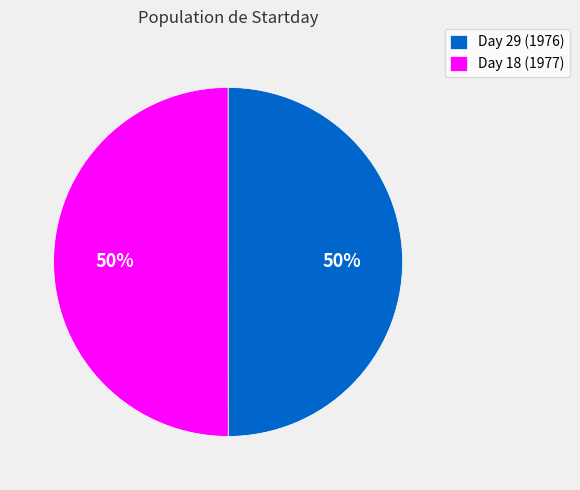

True or false: Day 29 (1976) accounts for 65% of the total.

False